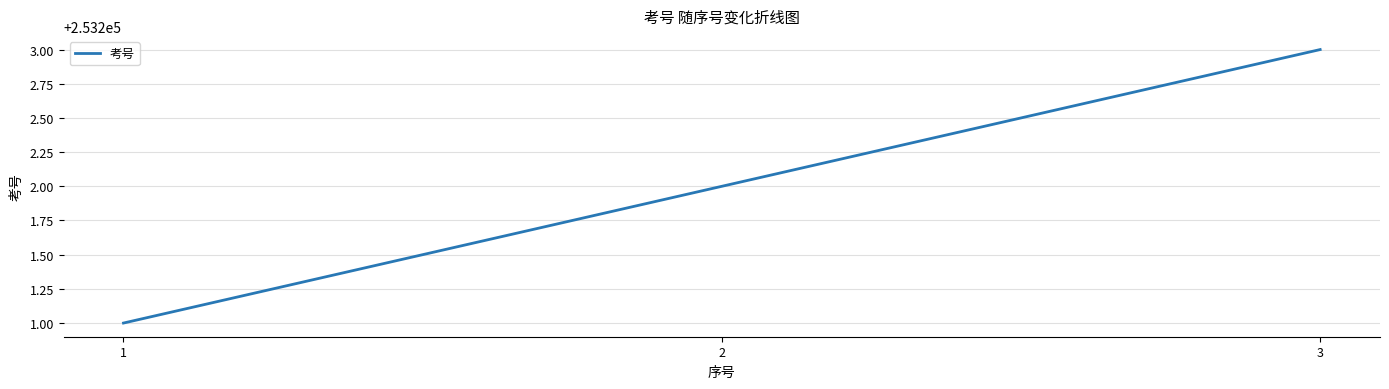

True or false: the data shows 253202 at 2.

True